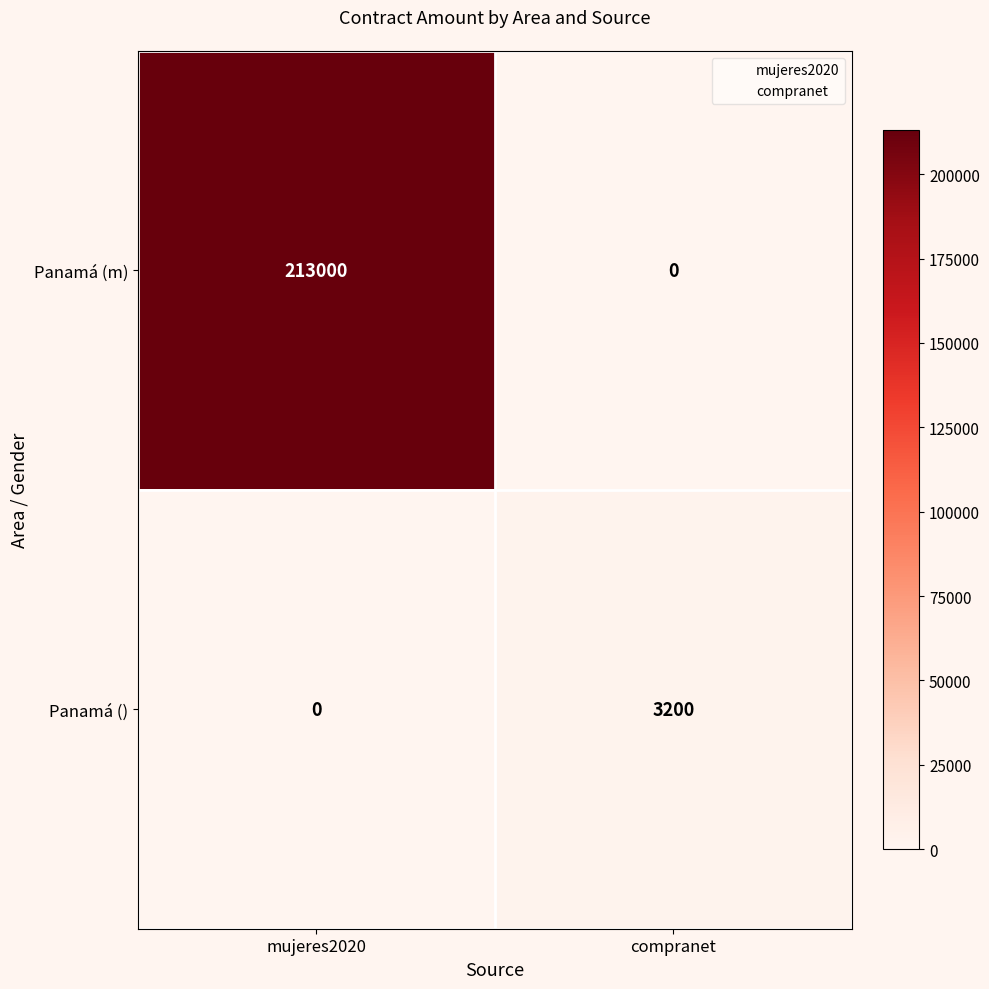

What is the sum of the Panamá () values at mujeres2020 and compranet?

3200